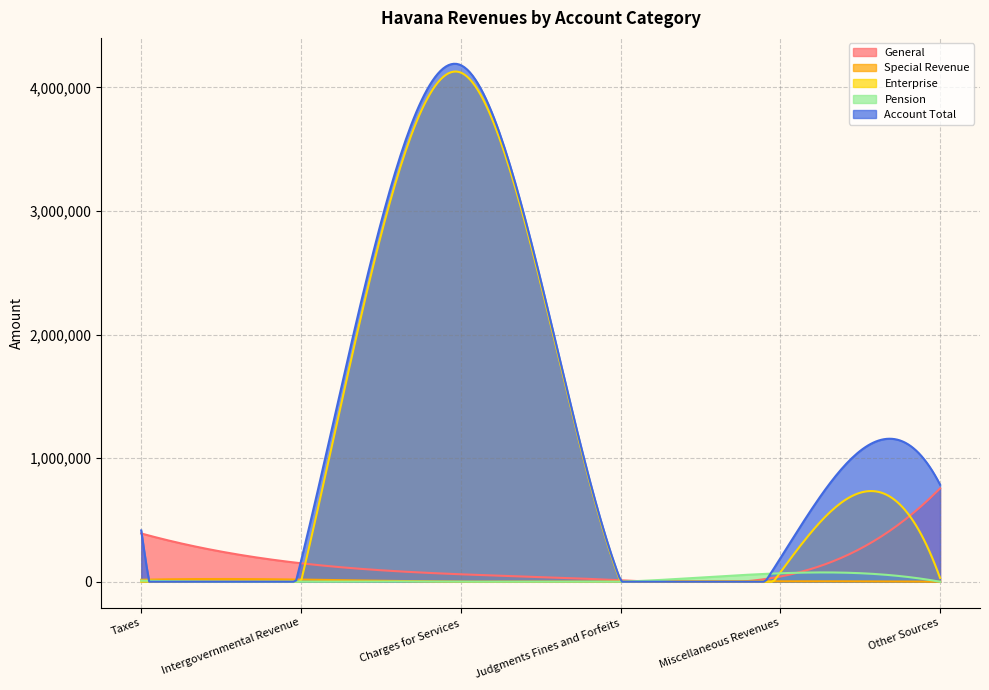

The Account Total series shows 1324576 at Charges for Services. True or false?

False